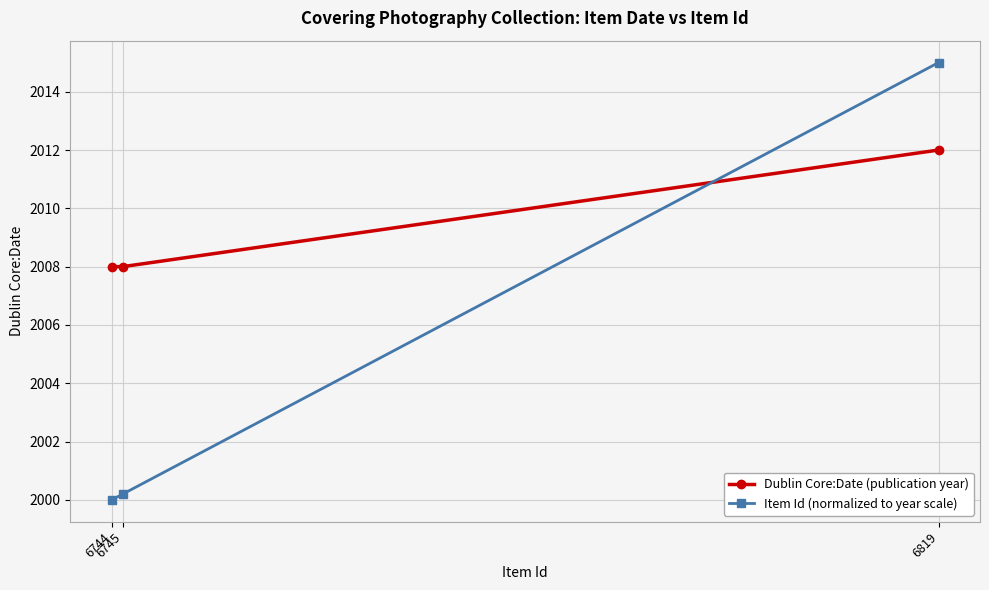

What is the difference between the maximum and minimum values in the Dublin Core:Date (publication year) series?

4.0